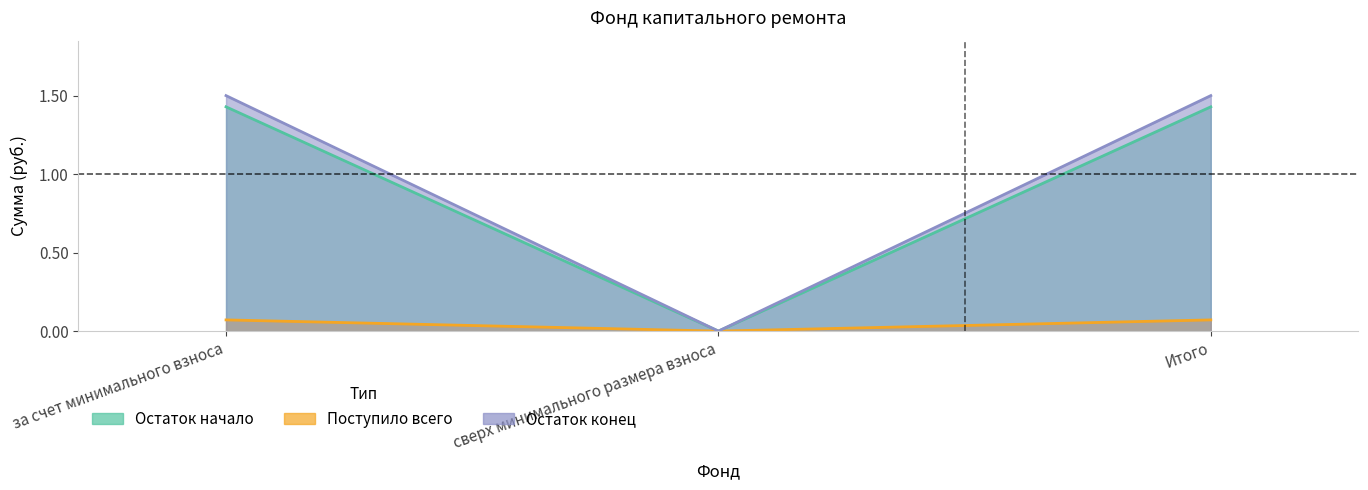

Between сверх минимального размера взноса and Итого, which is larger?

Итого